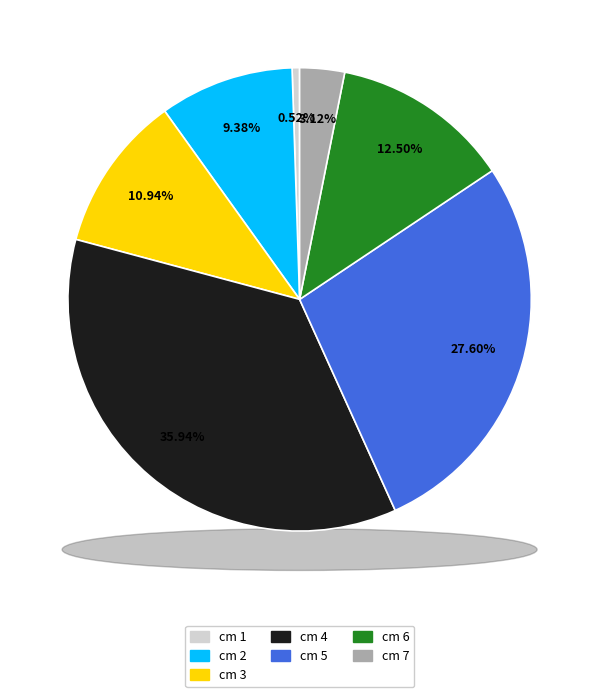

What is the change in value from 6 to 7?

-18